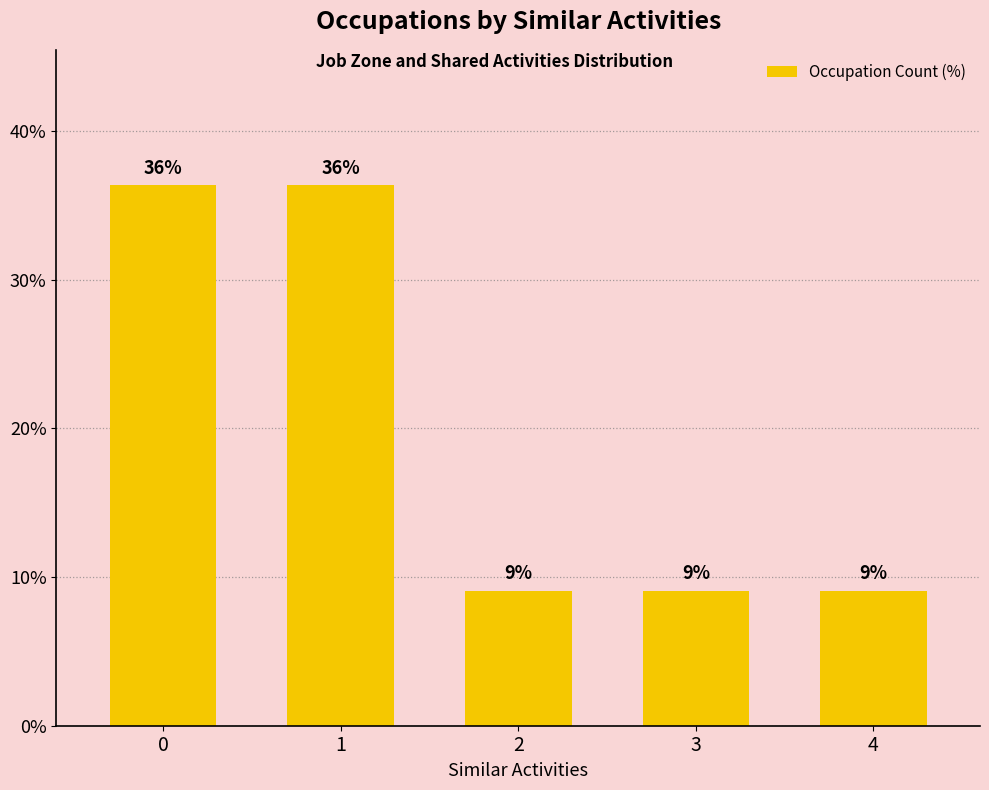

Where is the data nearest to the value 22?

2